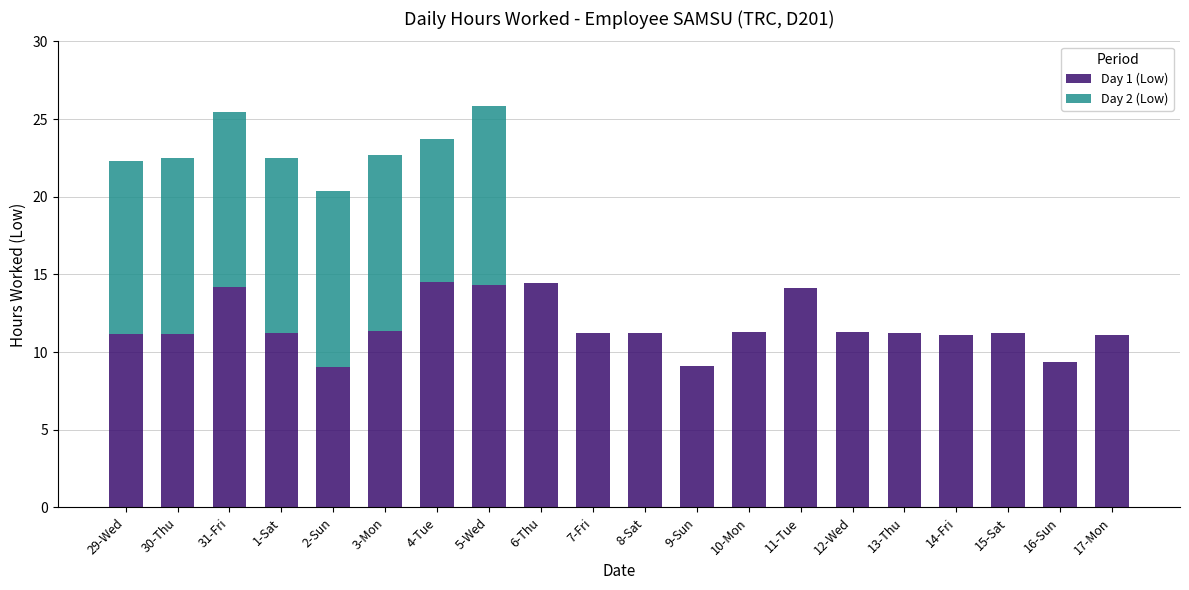

Is it true that Day 1 (Low) equals 6.4 at 16-Sun?

False